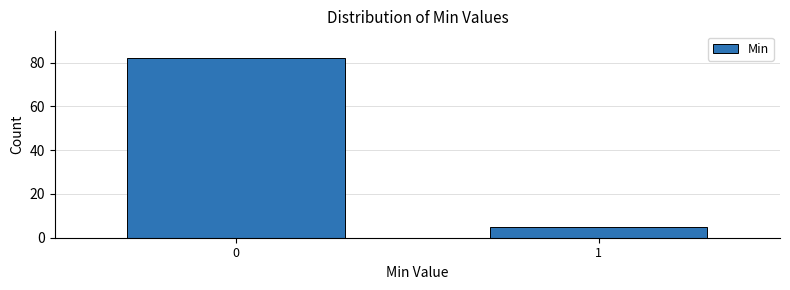

Reading right to left, transcribe all the data shown in this chart.

5	82